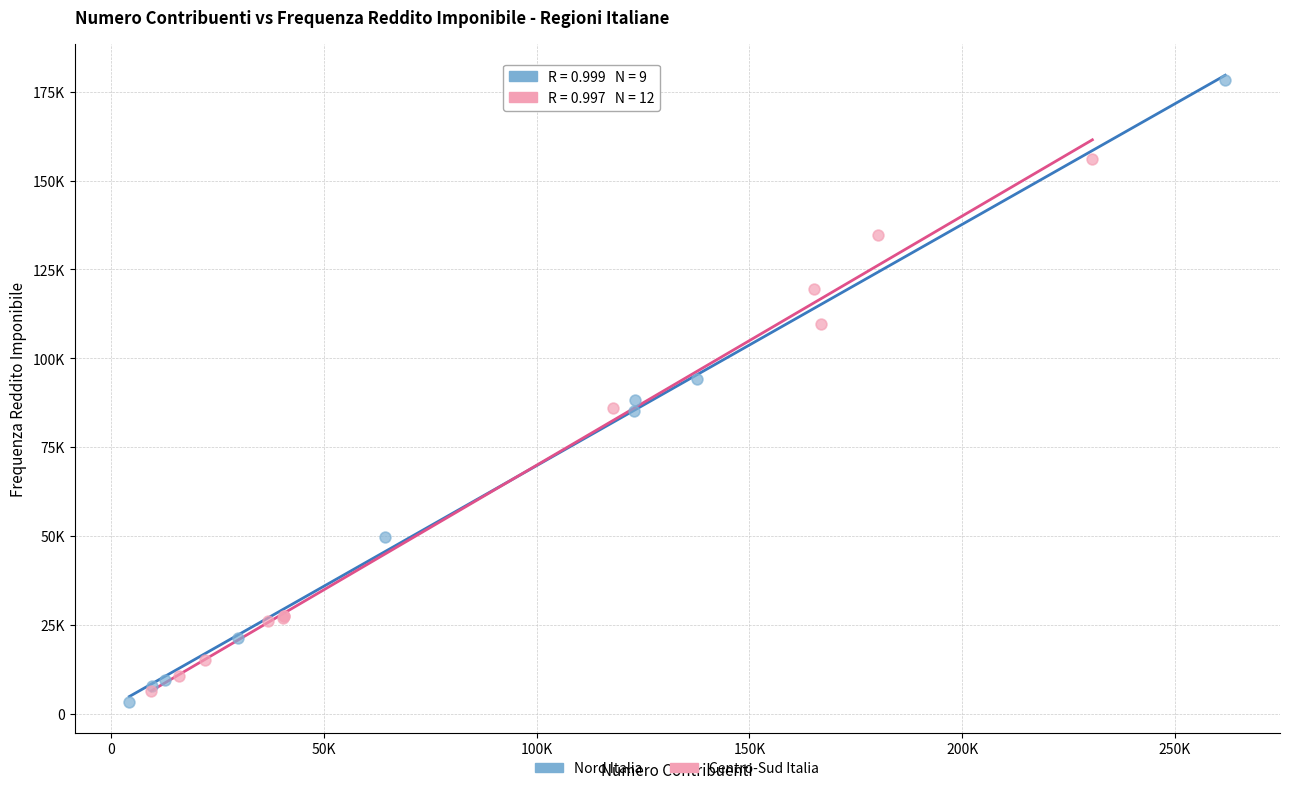

What are all the series names shown in the legend?

Nord Italia, Centro-Sud Italia